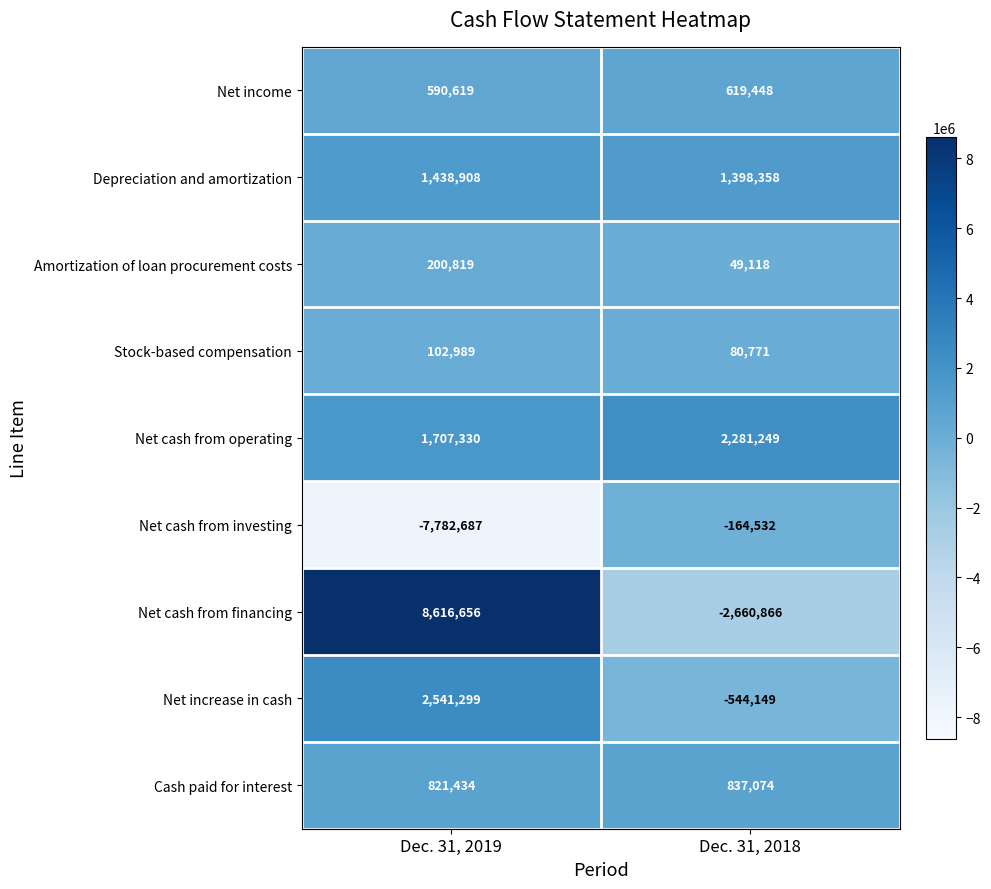

At which label is Amortization of loan procurement costs closest to 124968?

Dec. 31, 2018